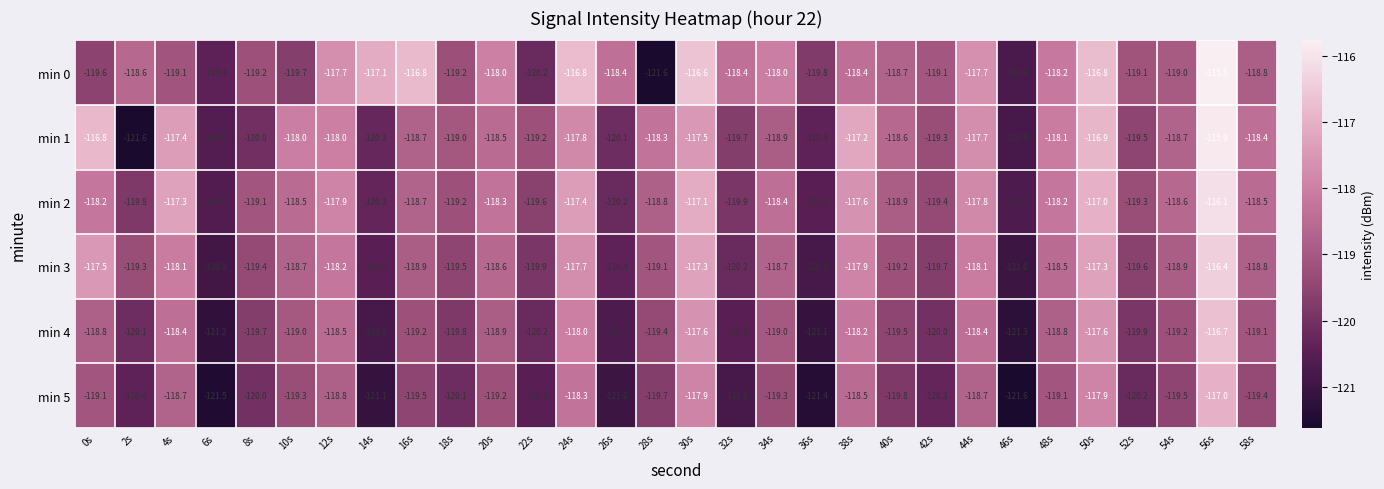

At which category is the sum across all series the highest?

56s